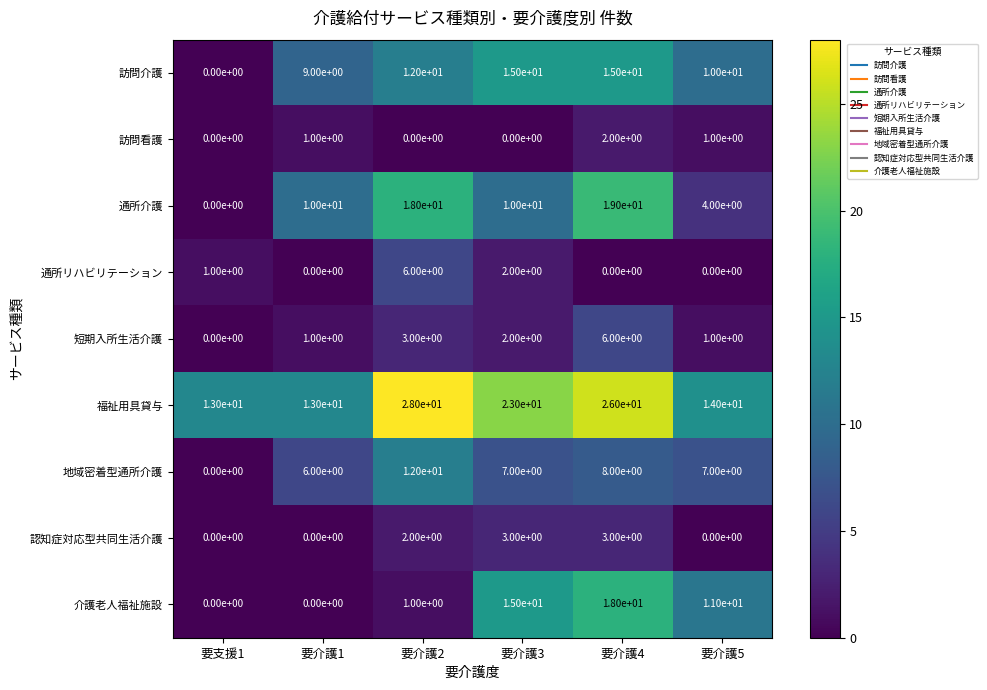

Which series has the widest spread of values?

通所介護